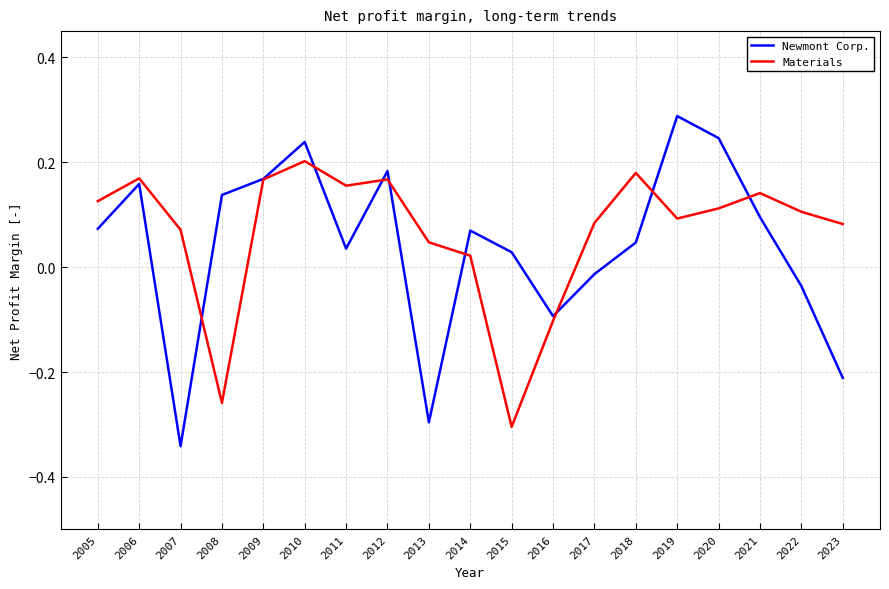

At which category does Newmont Corp. reach its first local peak?

2006